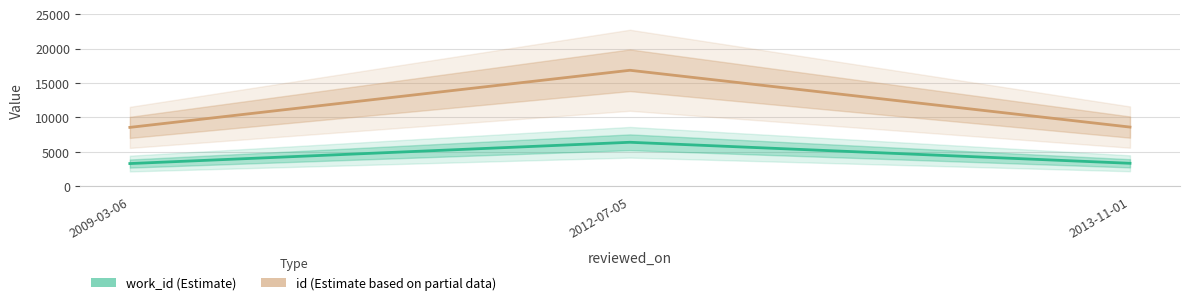

What is the minimum value for work_id?

3271